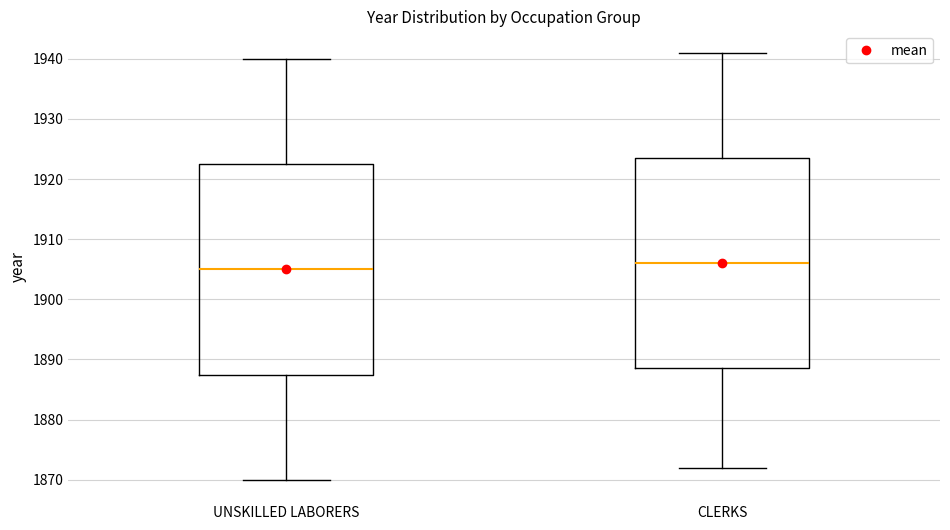

Reading left to right, transcribe this box plot: for each box, give where its median line is, the range the box spans, and where its two whiskers end, as read against the y-axis. The values are not printed on the chart, so give them approximately, as read against the axis.

UNSKILLED LABORERS: median 1905, box 1888 to 1923, whiskers 1870 to 1940
CLERKS: median 1906, box 1889 to 1924, whiskers 1872 to 1941